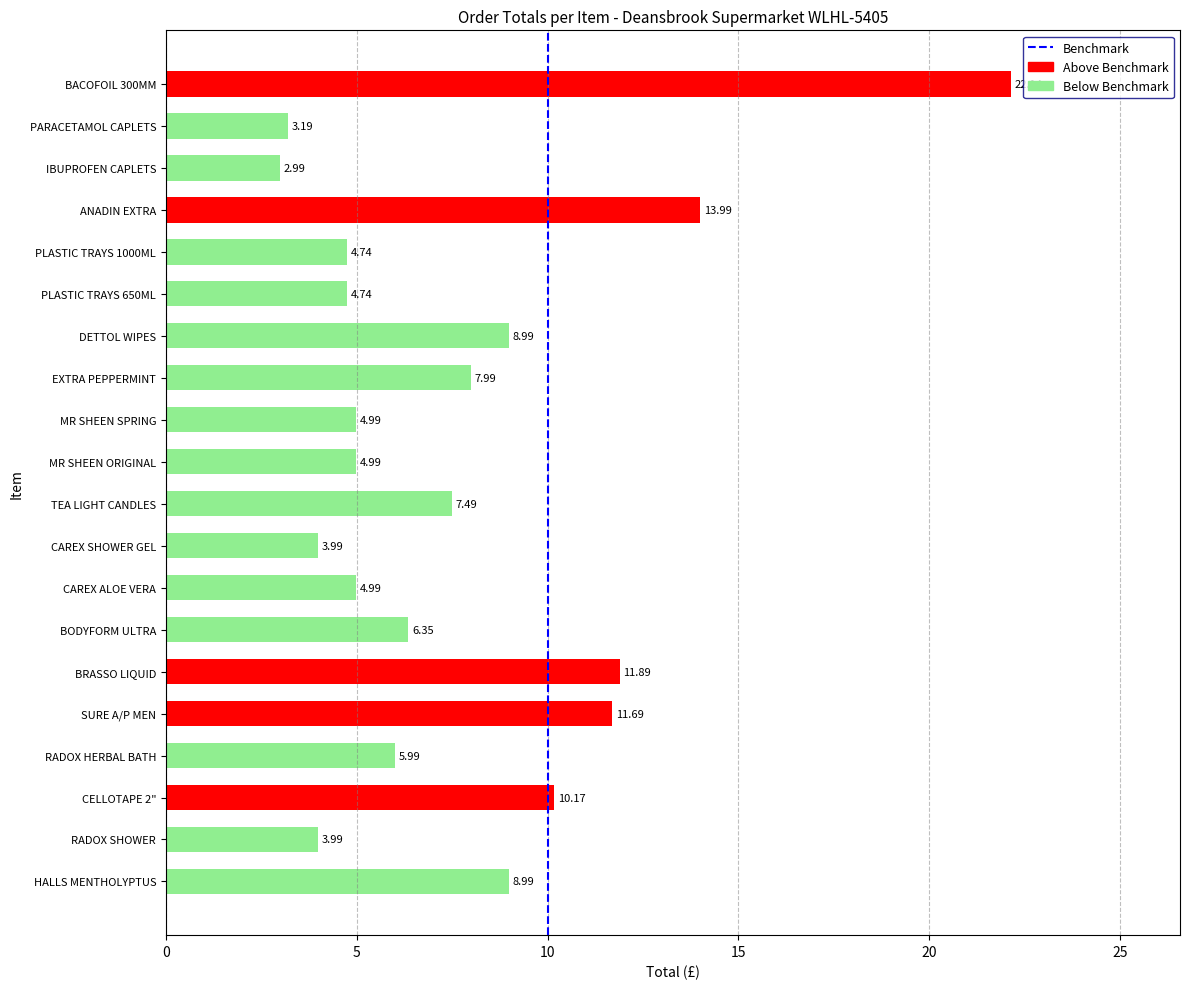

The value at 10 is 1. True or false?

True